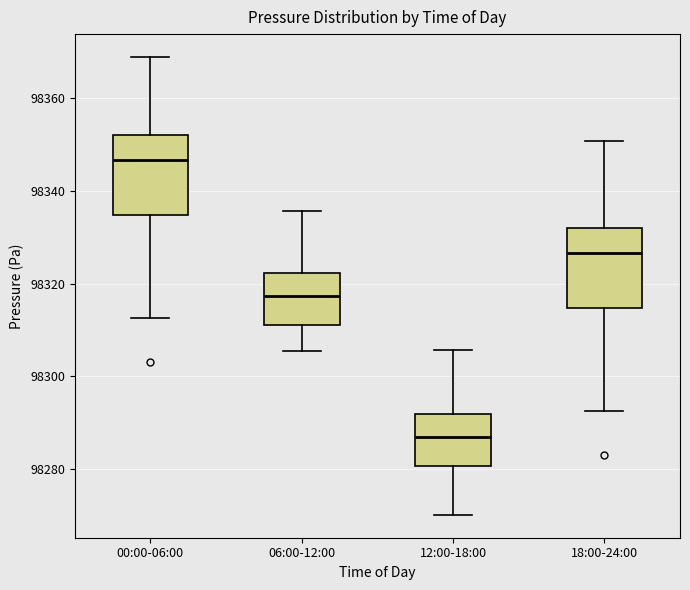

Which box has the lowest median line?

12:00-18:00